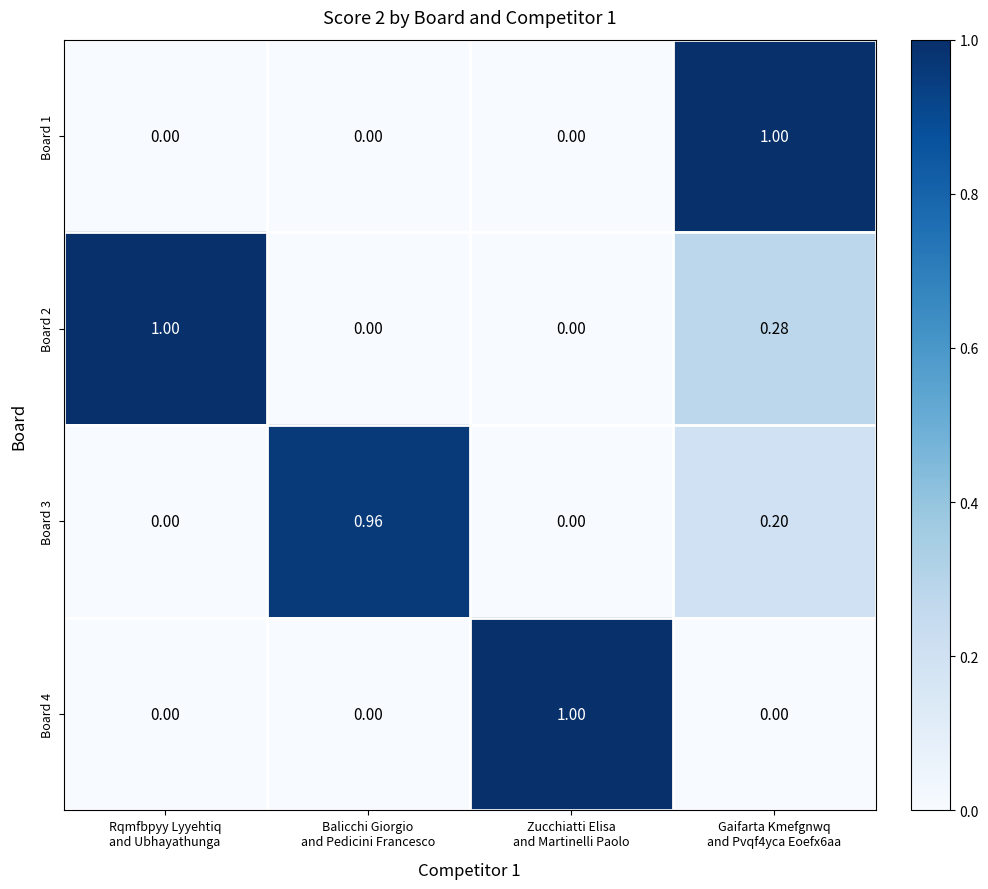

At how many categories does at least one series exceed 0?

4